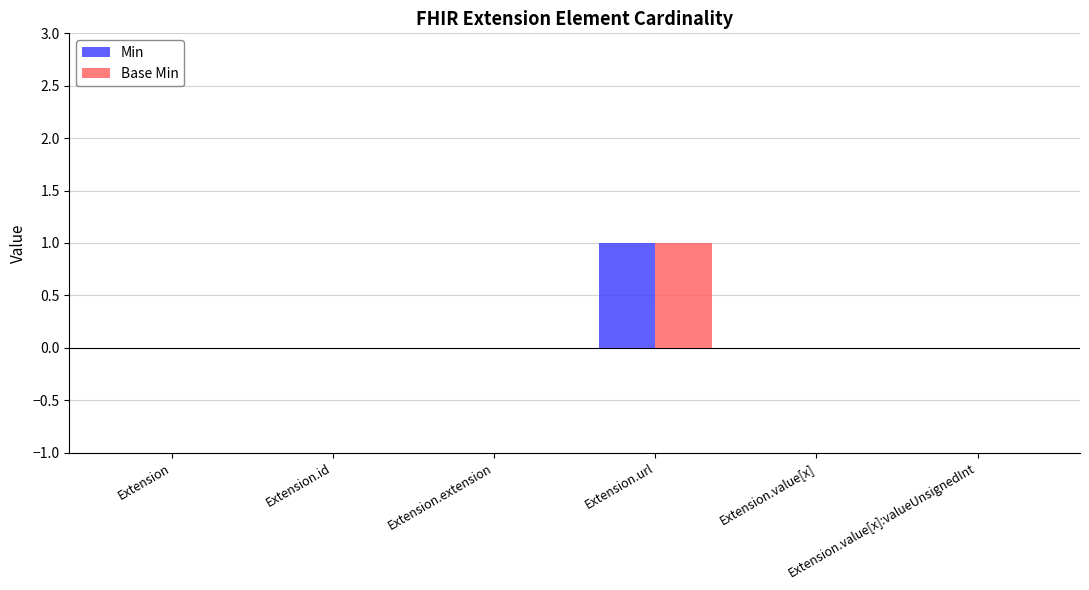

Count the number of data series in this chart.

2